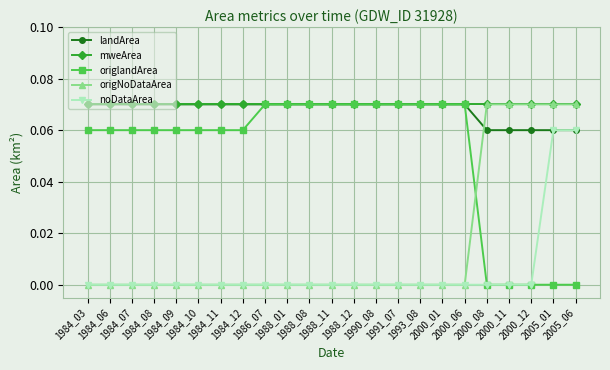

How many lines are shown in the chart?

5